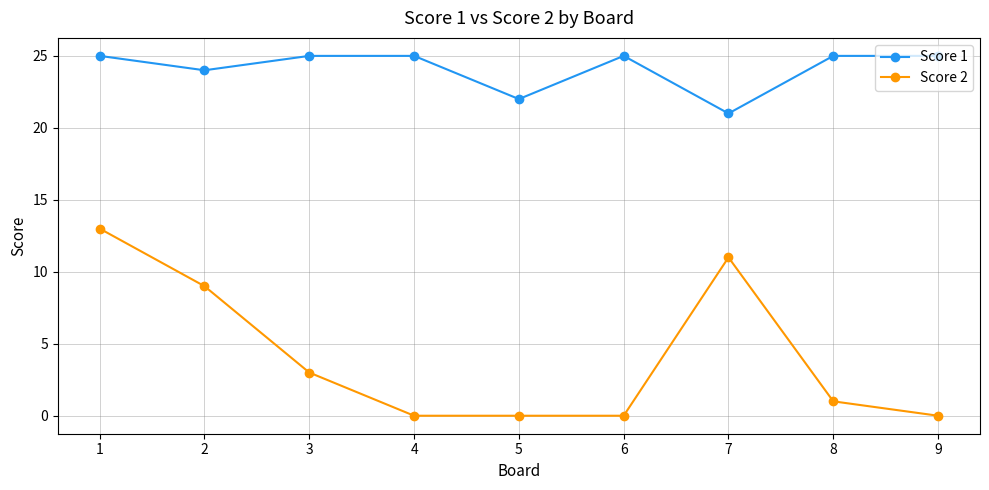

Is the value of Score 2 at 8 greater than the value of Score 1 at 5?

No